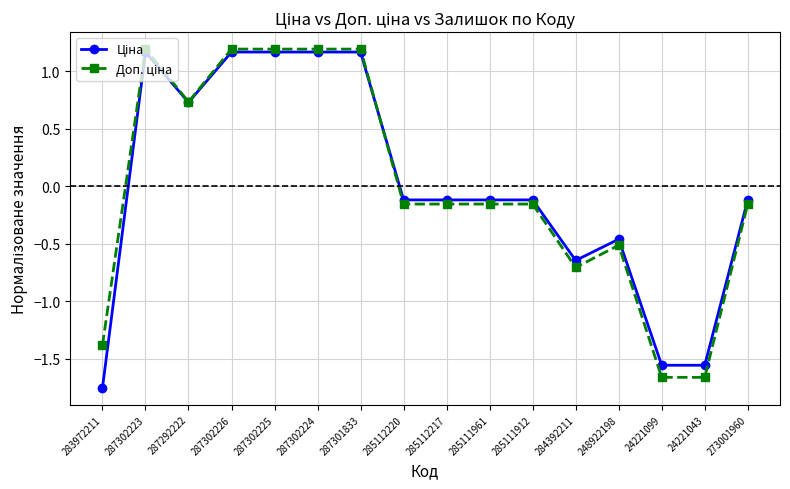

Does the chart have visible grid lines?

Yes